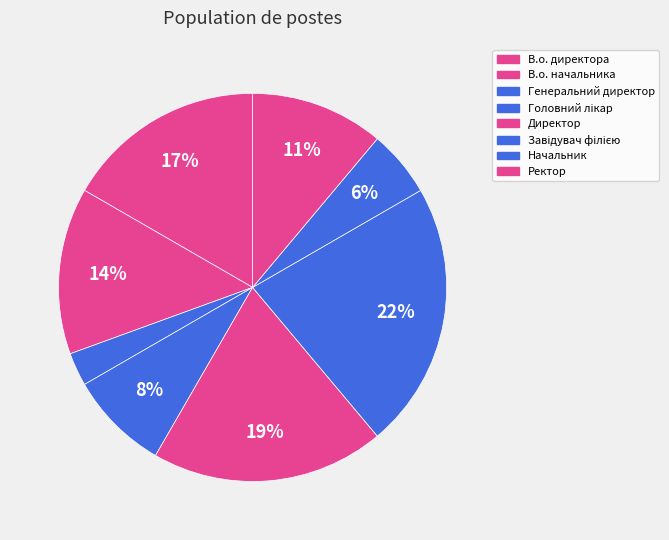

To the nearest percent, what is the difference between the Генеральний директор and В.о. начальника slice percentages?

11%